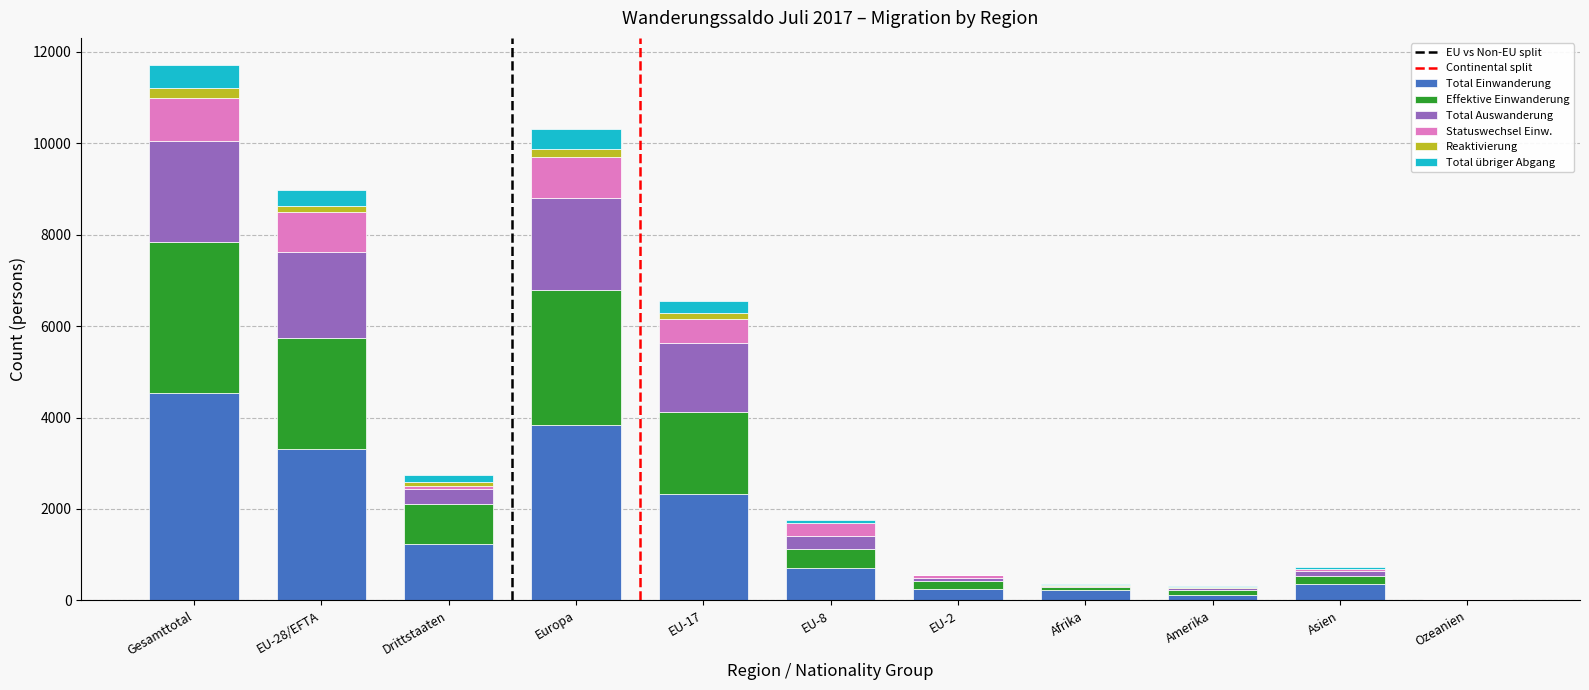

At which label does Total Einwanderung reach its peak?

Gesamttotal